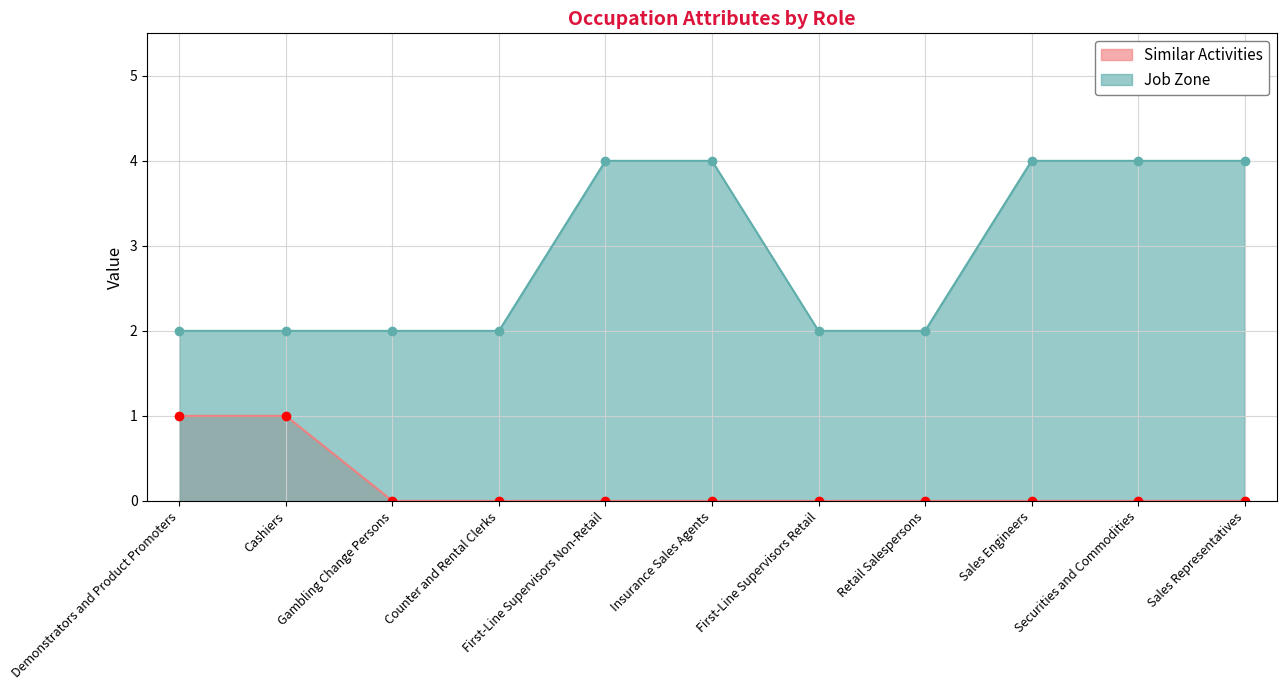

Which category has the lowest value in the Job Zone series?

Demonstrators and Product Promoters